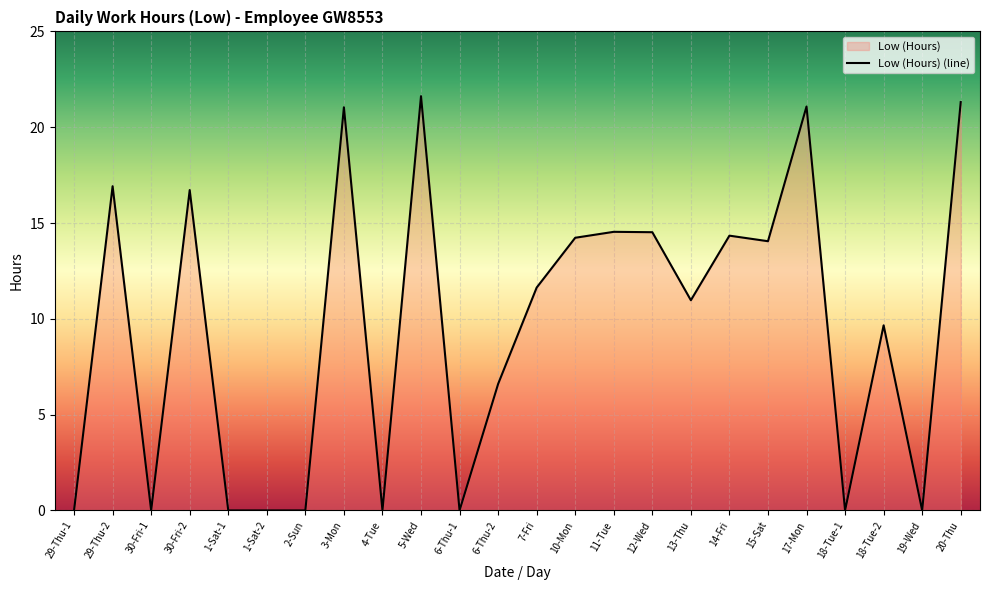

What is the difference between the values at 12-Wed and 15-Sat?

0.5